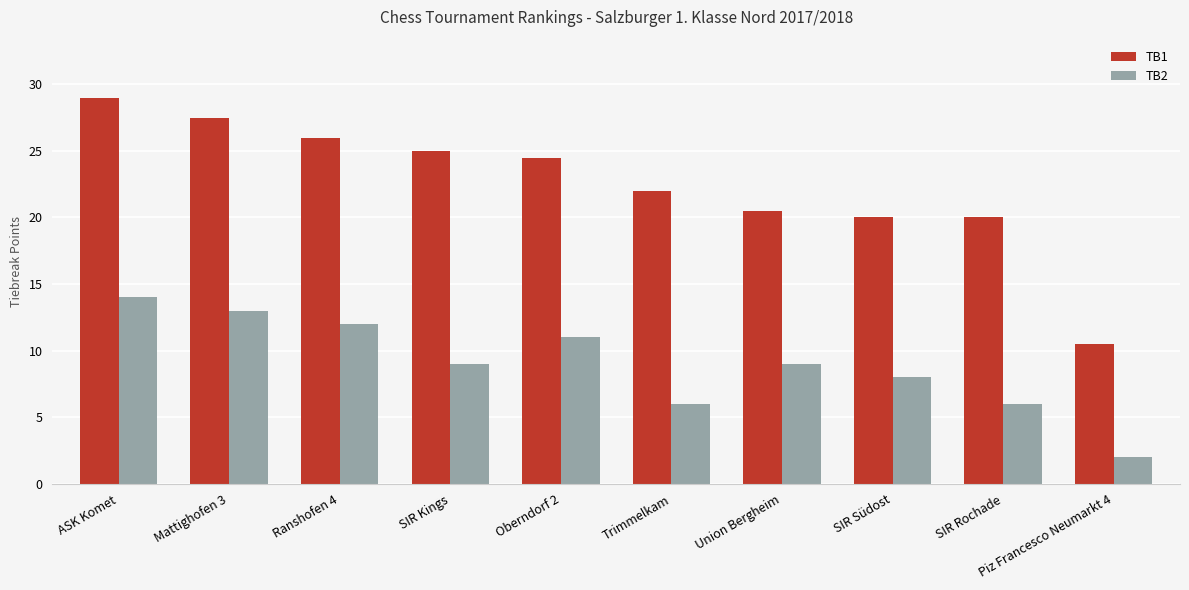

Between SIR Kings and Union Bergheim, which series saw the biggest shift?

TB1